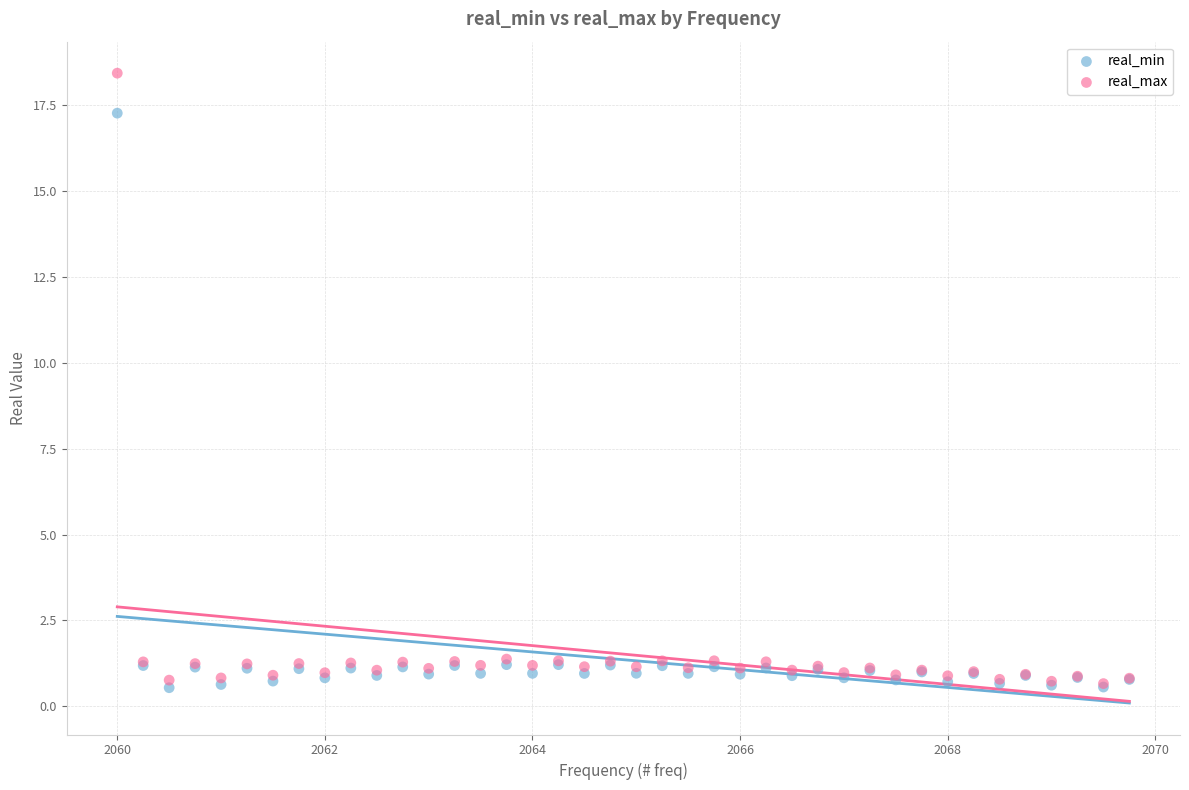

Which series contains the highest Y value?

real_max